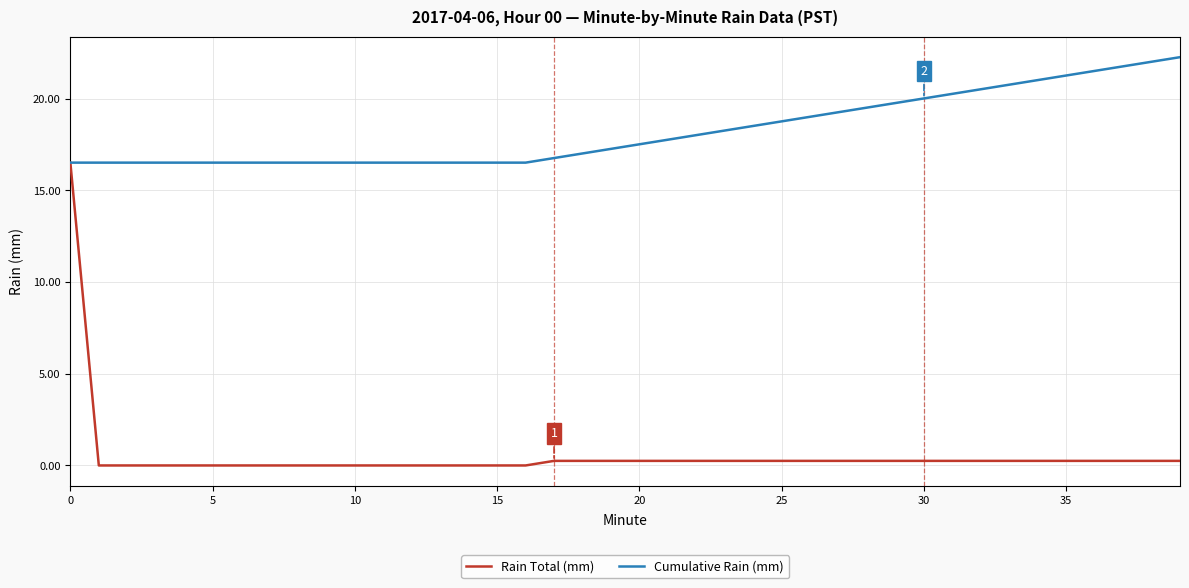

List the series in order of their peak value, lowest first.

Rain Total (mm), Cumulative Rain (mm)